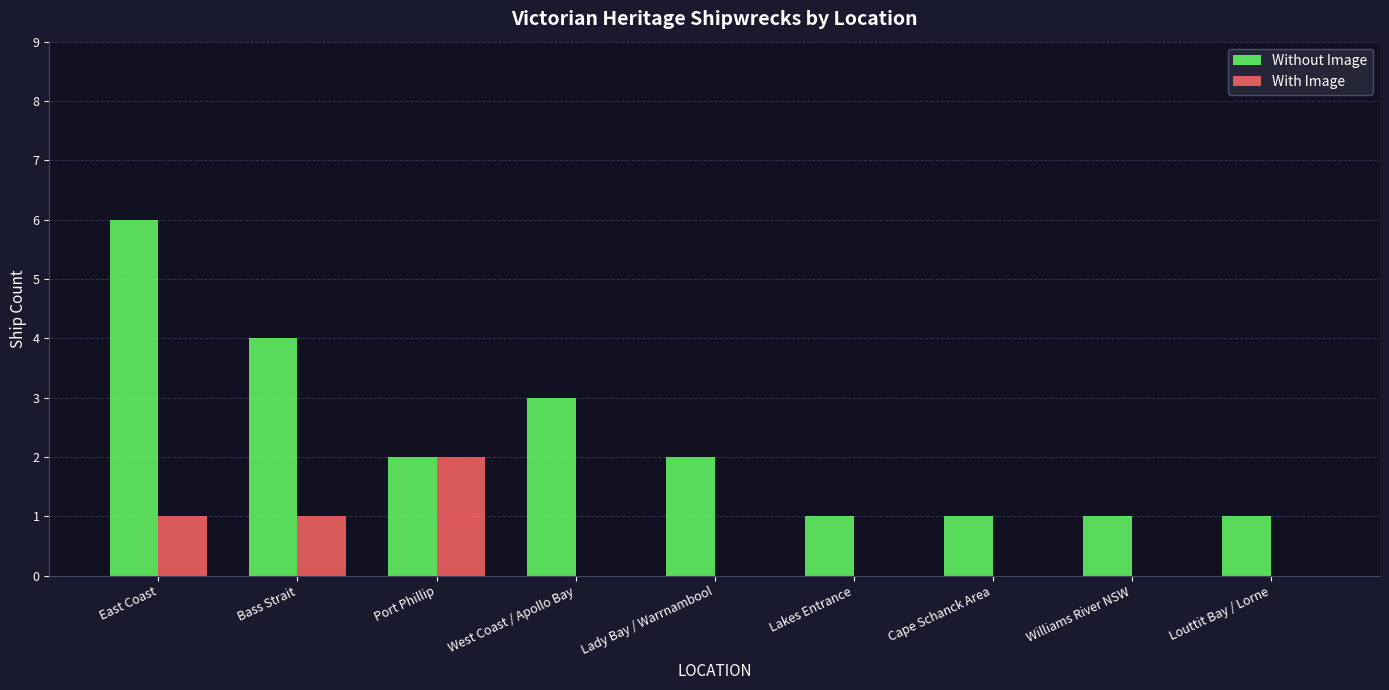

True or false: Without Image has a value of 6 at East Coast.

True